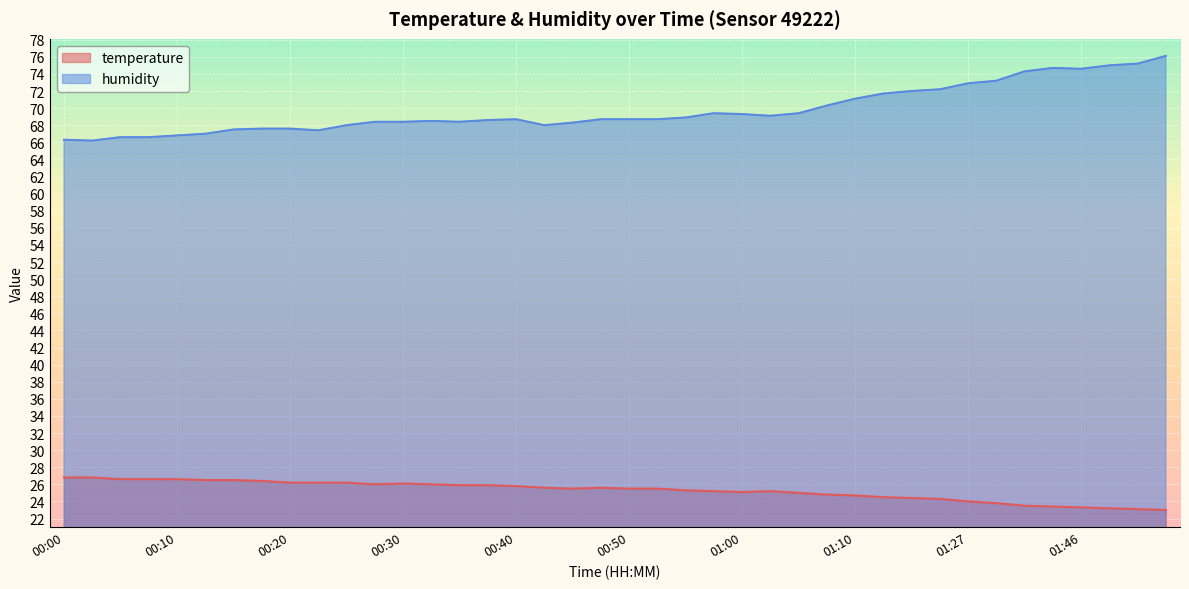

The value of temperature at 01:32 is 23.8. True or false?

True